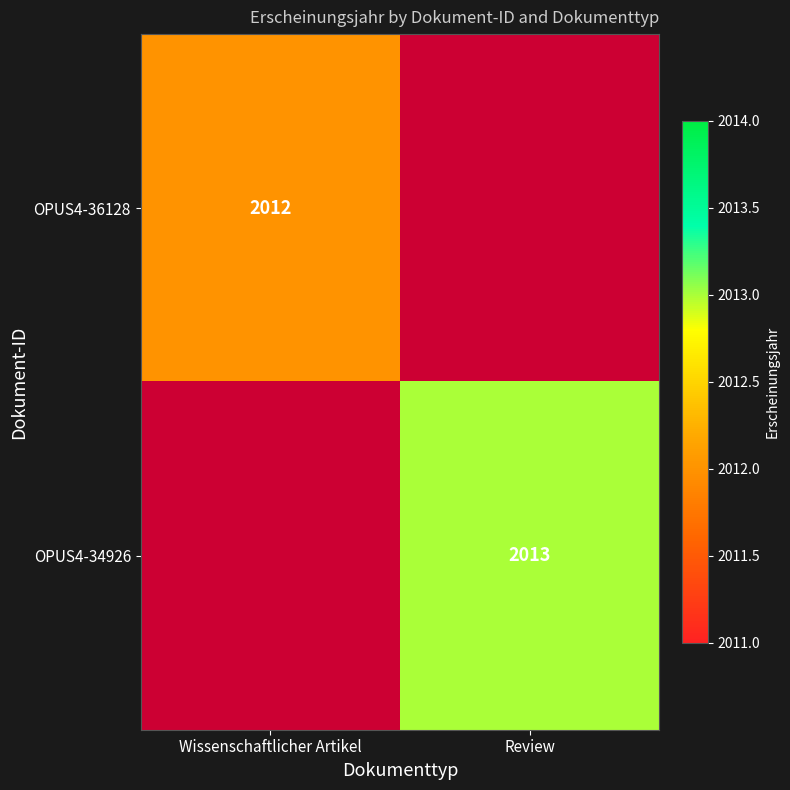

The value of OPUS4-34926 at Review is 790. True or false?

False